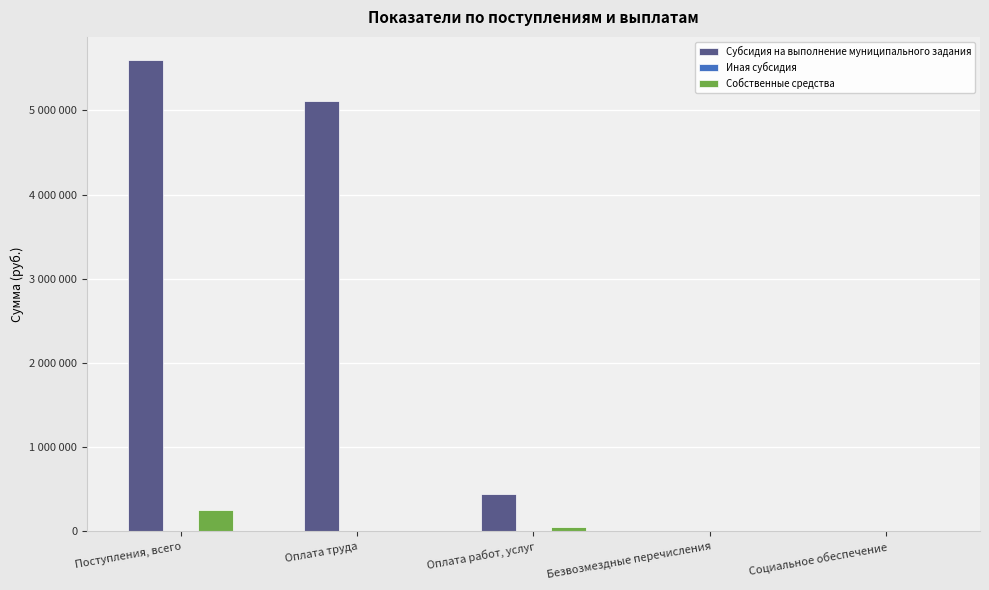

At which label does Субсидия на выполнение муниципального задания first exceed 442900?

Поступления, всего